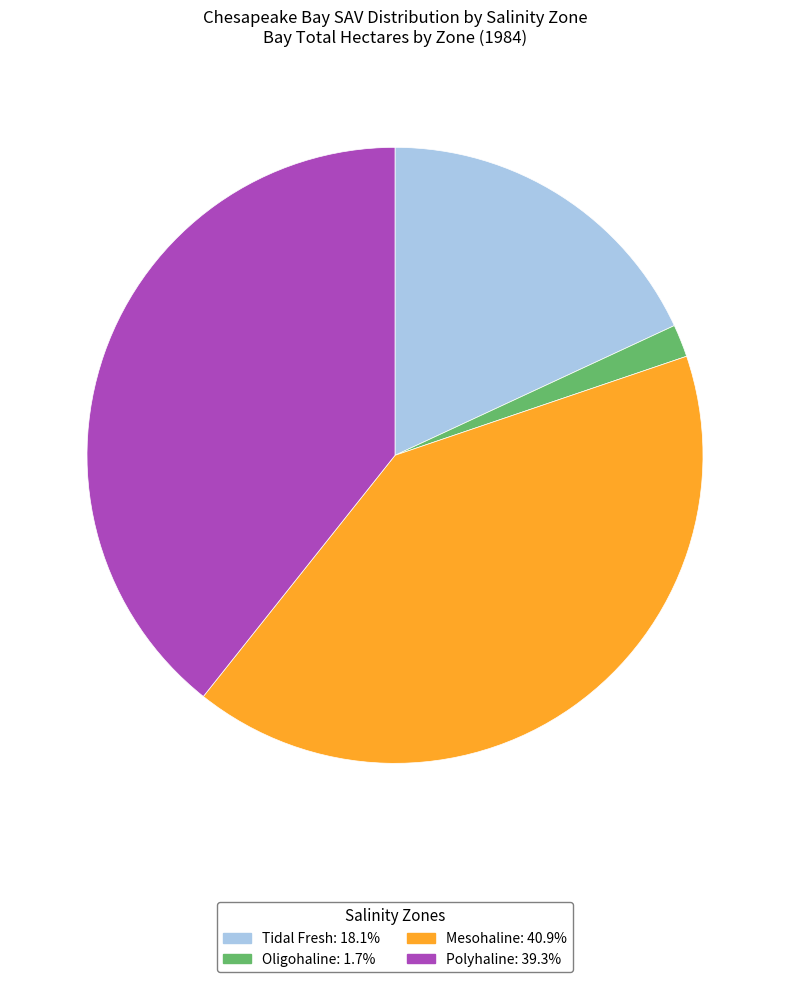

Does Tidal Fresh represent more than half of the total?

No